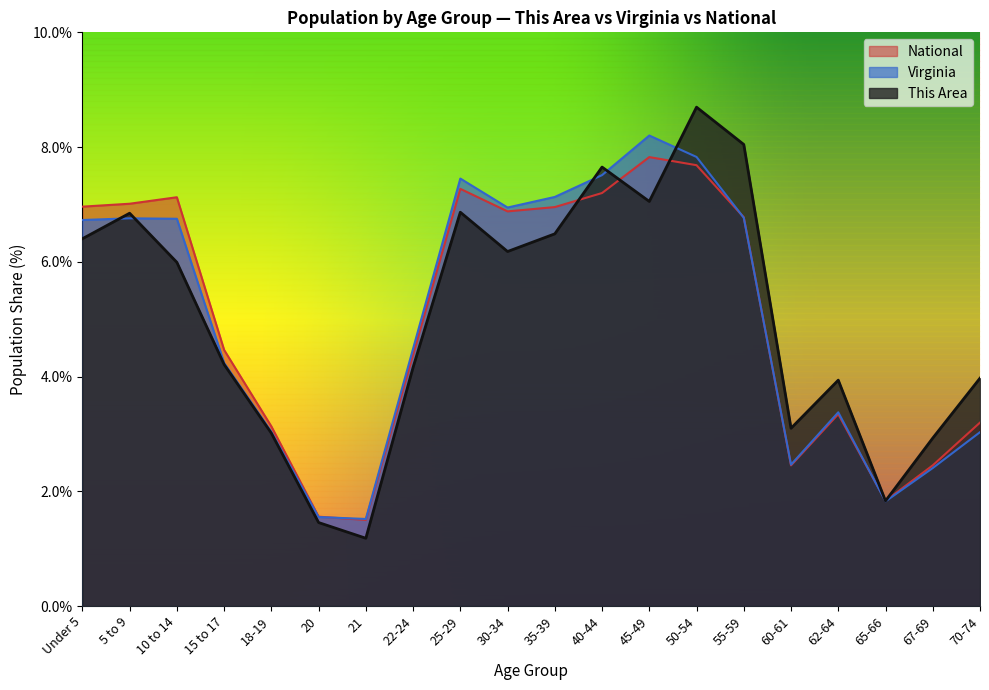

Rank the series by their maximum value, from highest to lowest.

This Area, Virginia, National